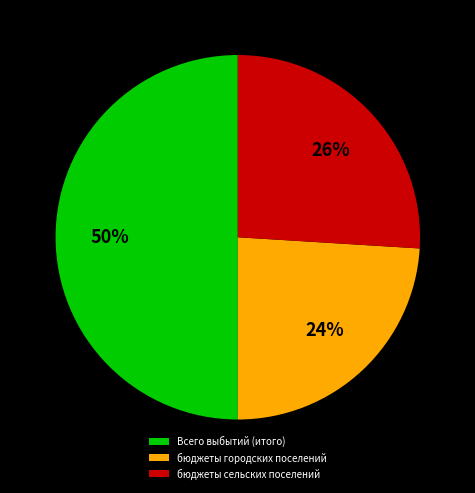

Does бюджеты сельских поселений represent more than half of the total?

No